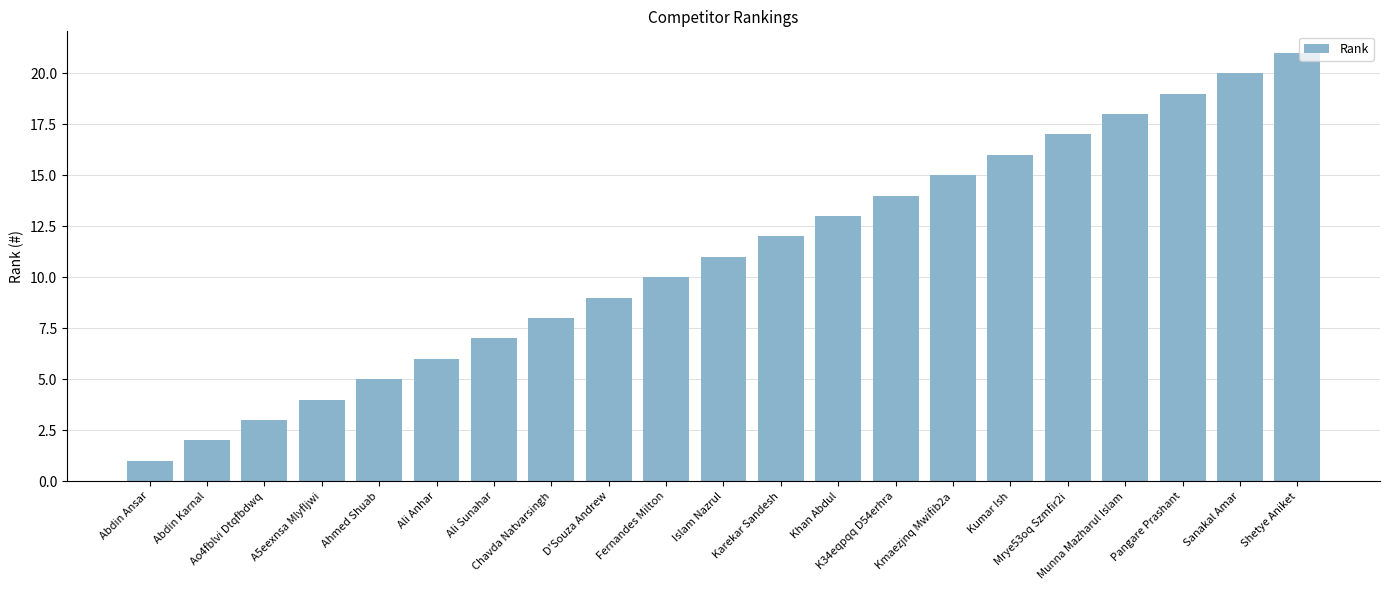

Which label corresponds to the smallest value in the chart?

Abdin Ansar